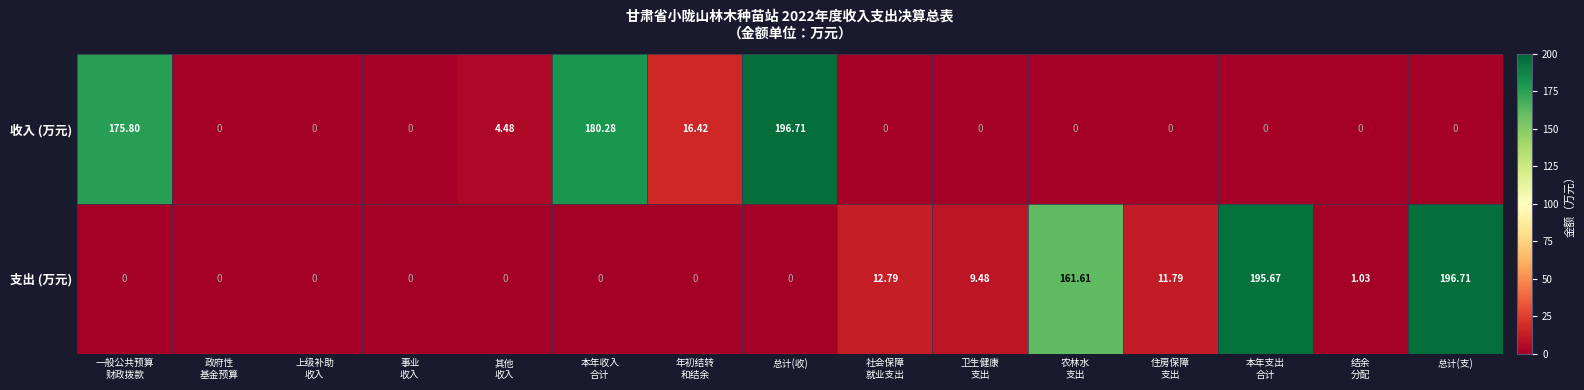

How many categories are shown in the chart?

15